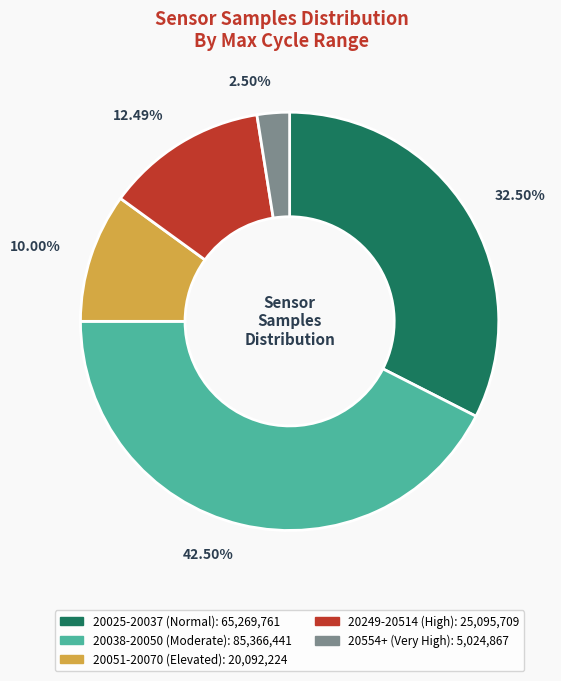

How many segments does this pie chart have?

5